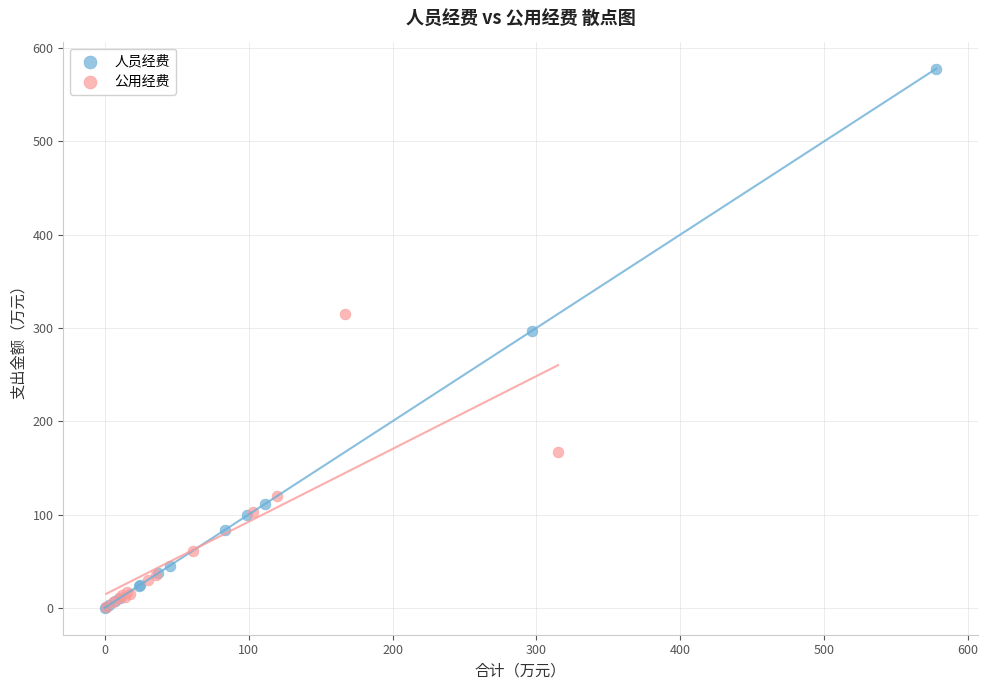

Which series reaches the maximum Y coordinate?

人员经费